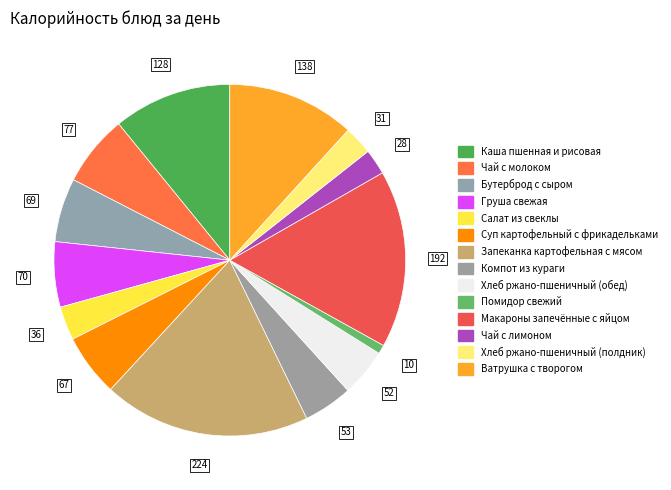

The Запеканка картофельная с мясом slice represents 8% of the pie. True or false?

False